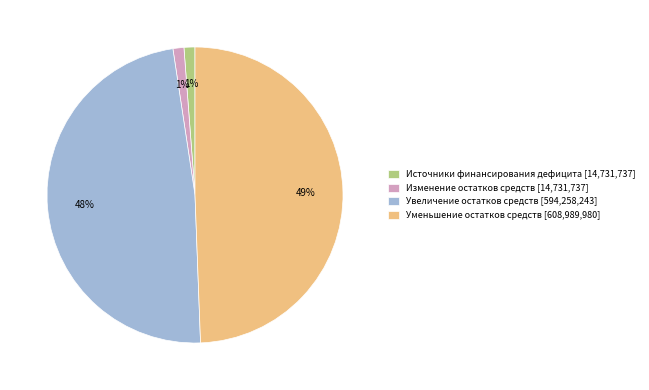

To the nearest percent, what percentage of the pie is Увеличение остатков средств [594,258,243]?

48%